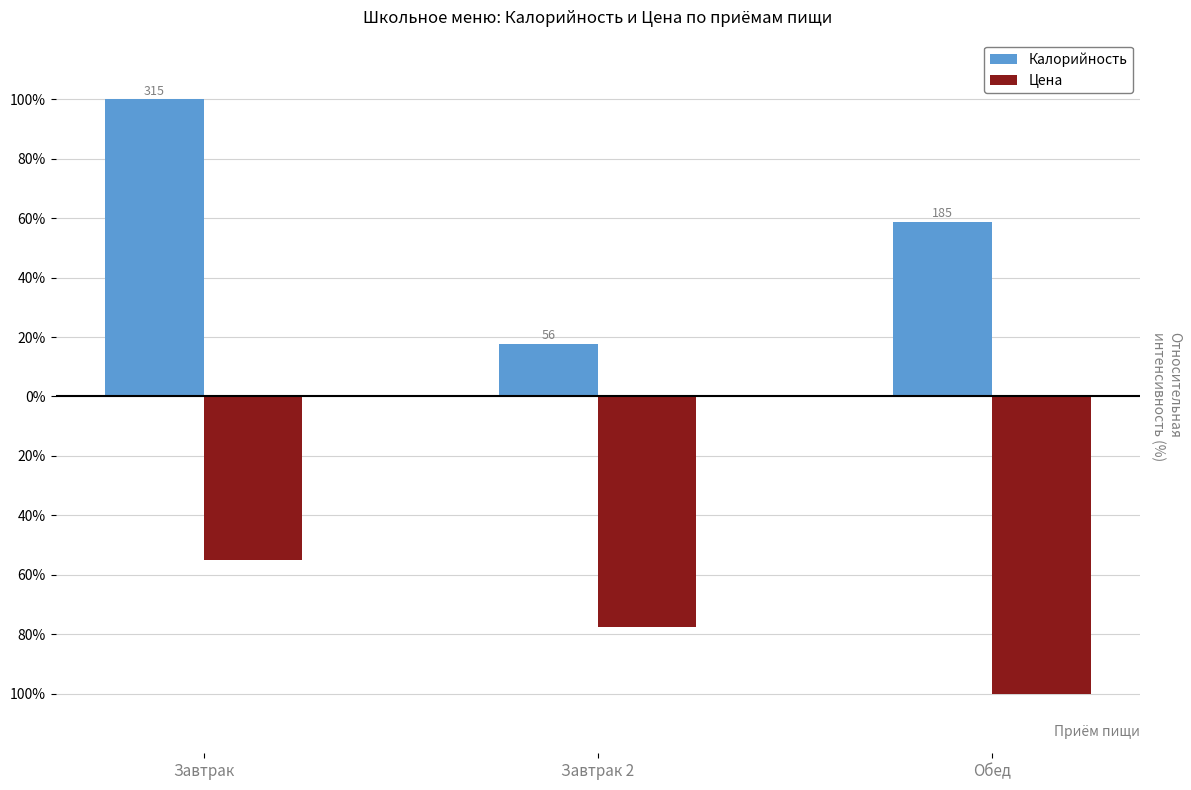

What are all the series names shown in the legend?

Калорийность, Цена